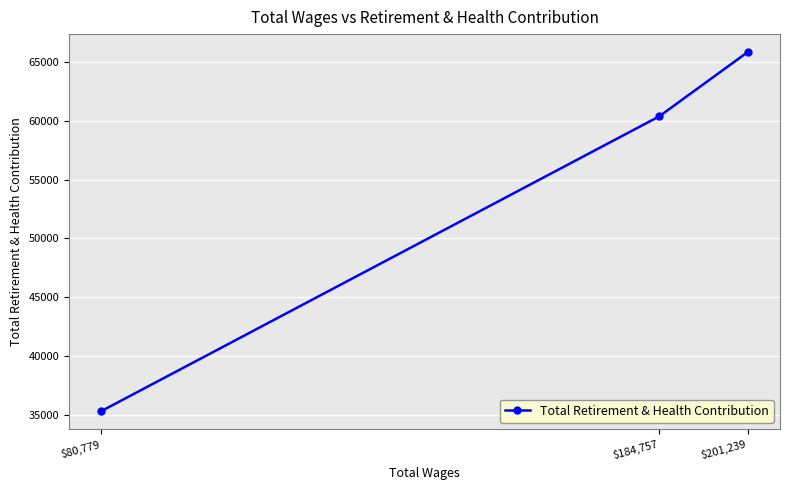

What is the approximate value at $201,239, to the nearest 10?

65810